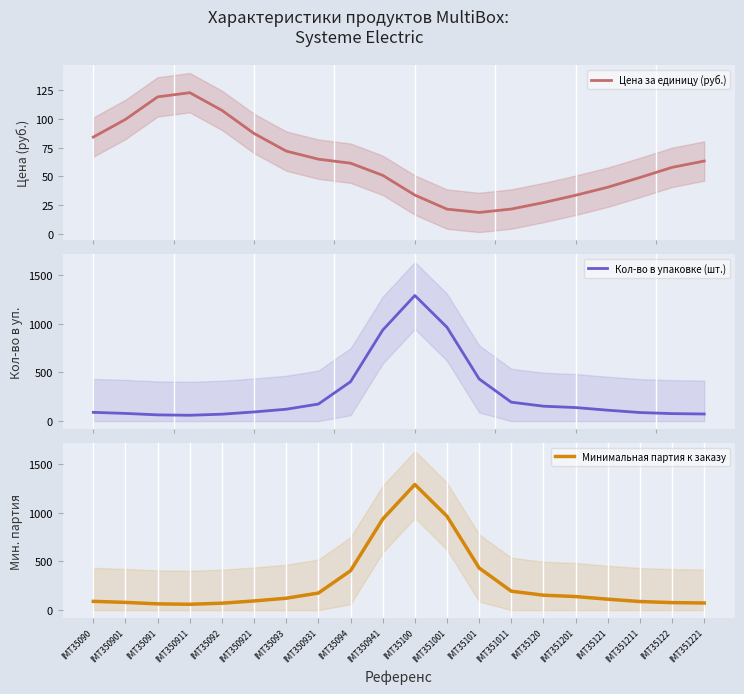

What position from the right is IMT351201?

5